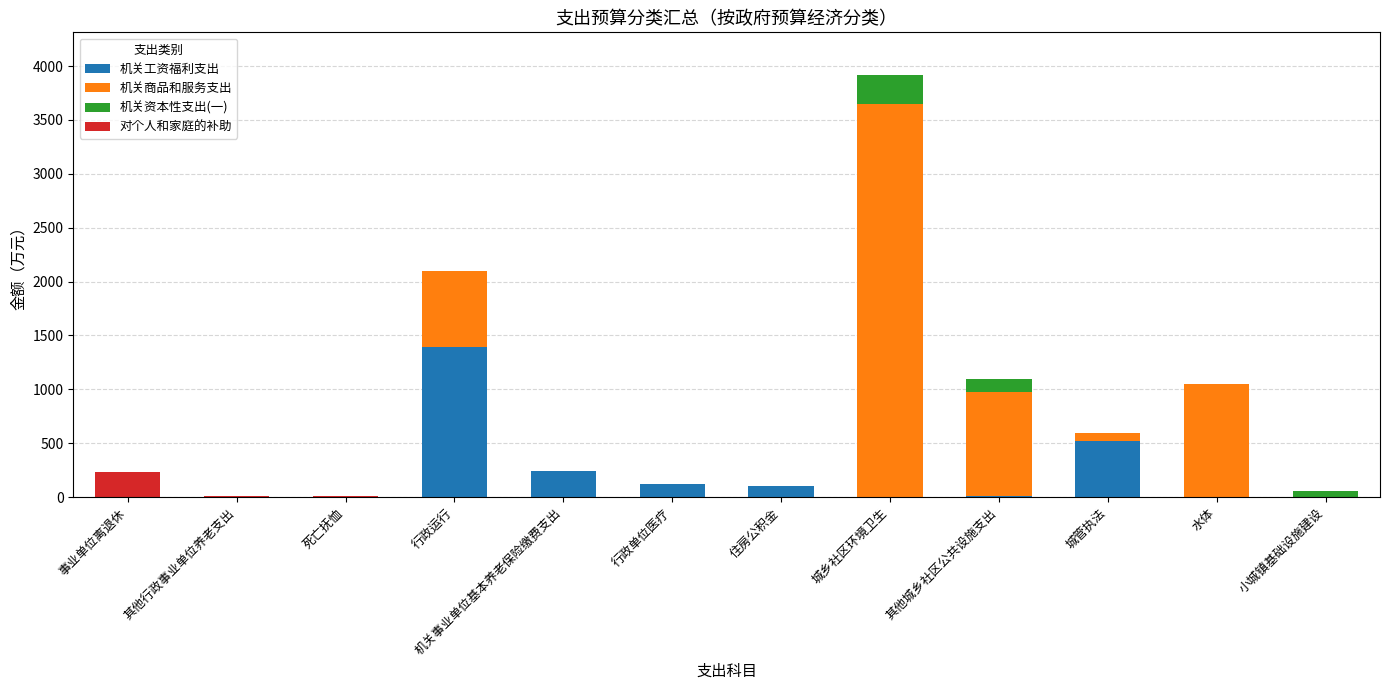

What is the total value across all series at 住房公积金?

103.8